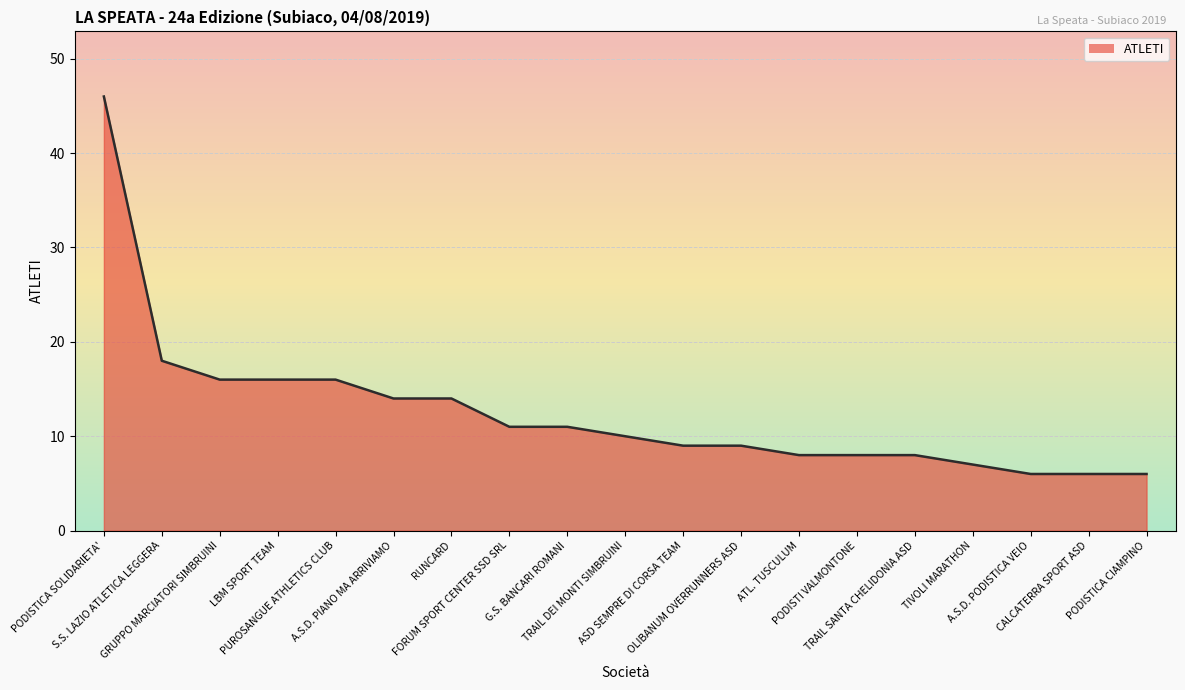

What is the change in value from FORUM SPORT CENTER SSD SRL to TIVOLI MARATHON?

-4